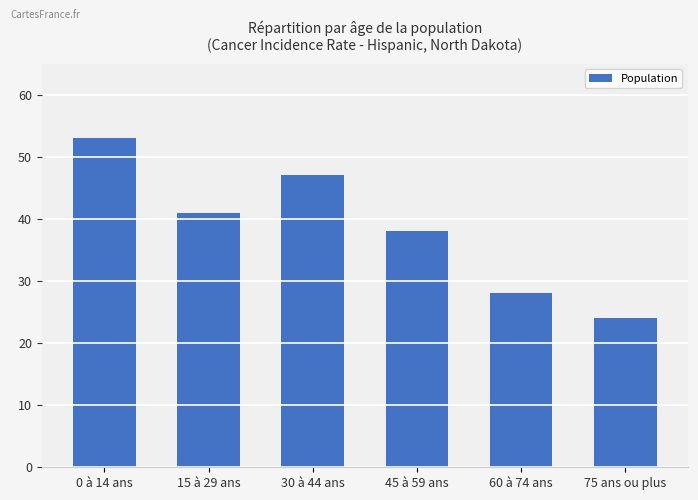

Reading left to right, transcribe all the data shown in this chart.

0 à 14 ans=53	15 à 29 ans=41	30 à 44 ans=47	45 à 59 ans=38	60 à 74 ans=28	75 ans ou plus=24